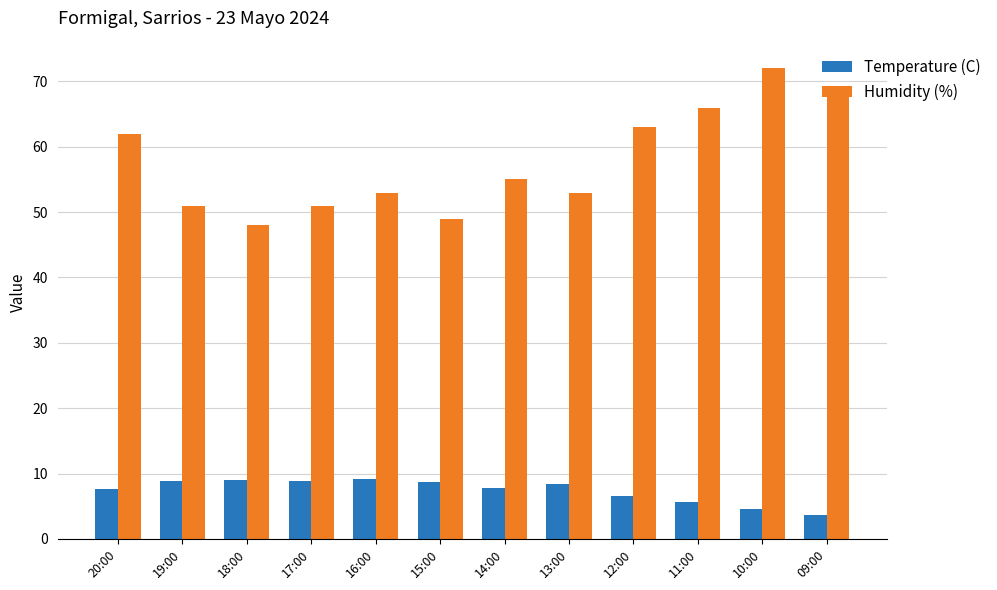

The value of Temperature (C) at 13:00 is 8.4. True or false?

True